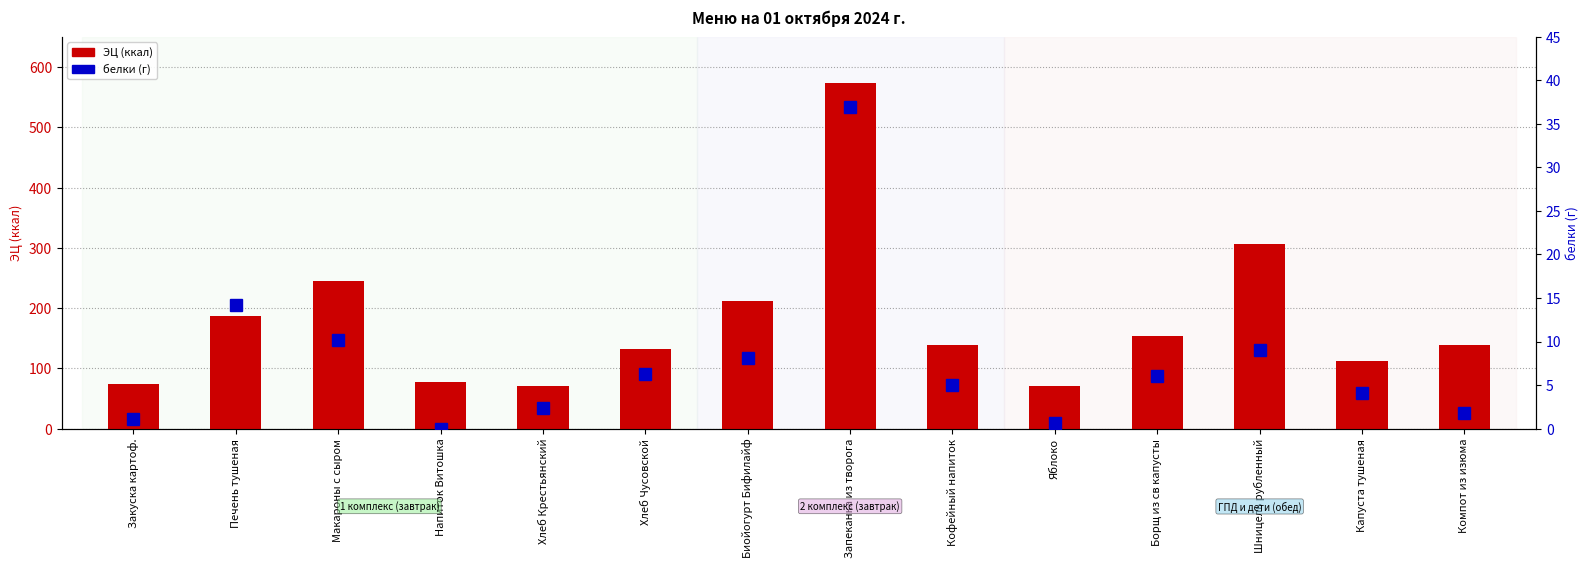

How many values in the ЭЦ (ккал) series are below 139?

6